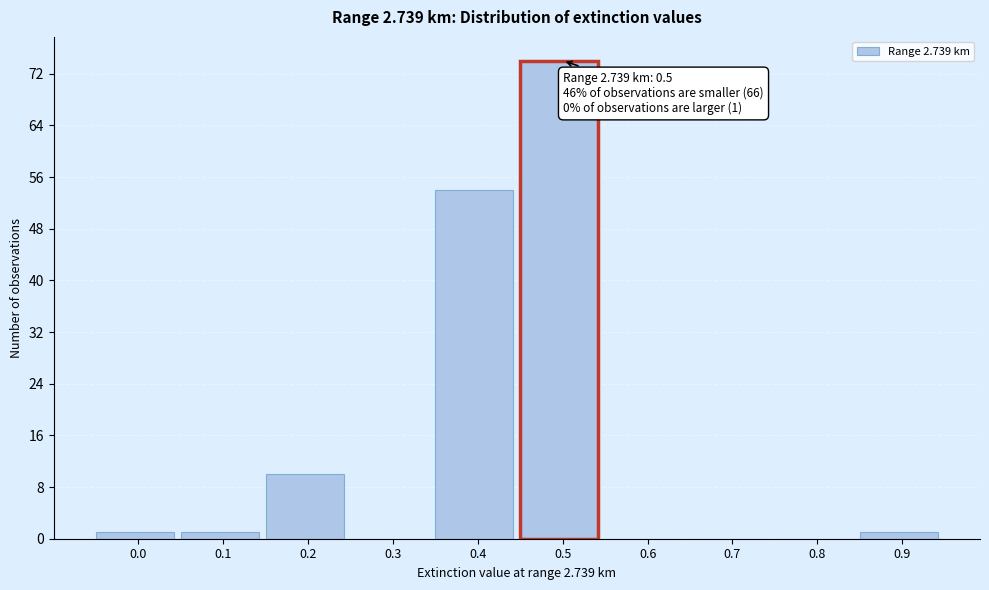

Reading right to left, what are all the values shown in this chart?

0.9=1	0.8=0	0.7=0	0.6=0	0.5=74	0.4=54	0.3=0	0.2=10	0.1=1	0.0=1